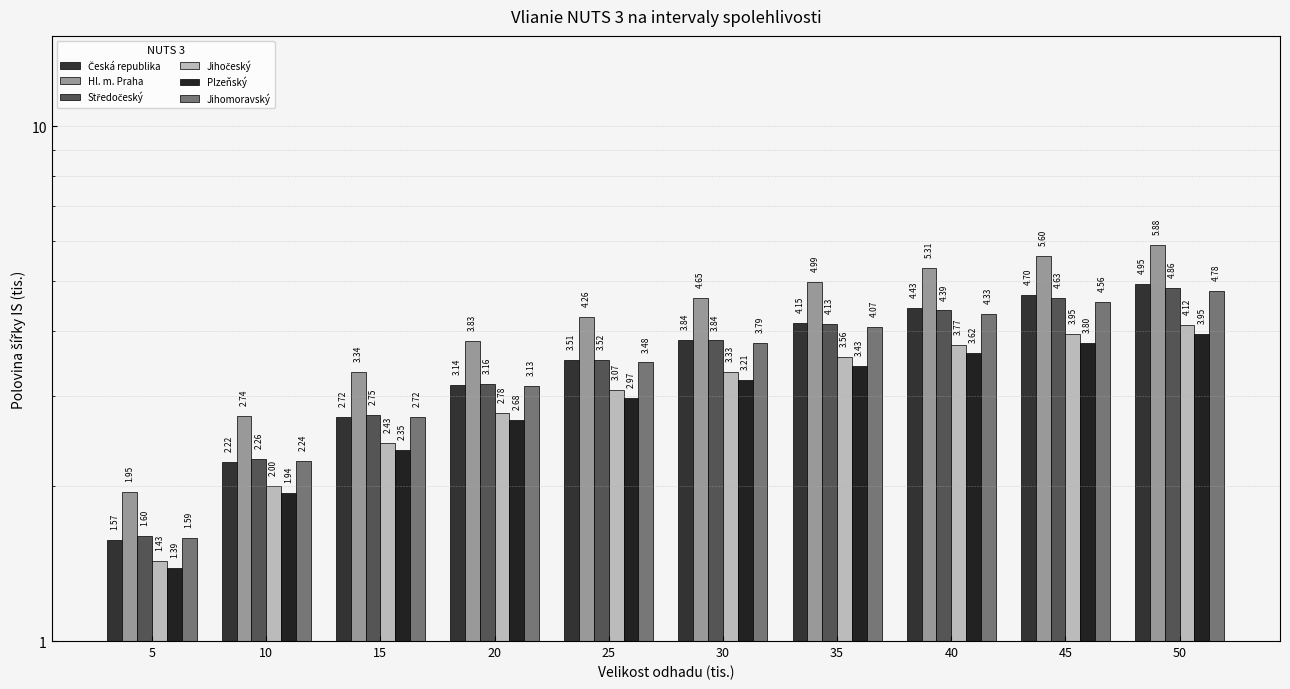

Reading right to left, extract all data points from this chart.

Česká republika: 5.0	4.7	4.4	4.1	3.8	3.5	3.1	2.7	2.2	1.6
Hl. m. Praha: 5.9	5.6	5.3	5.0	4.6	4.3	3.8	3.3	2.7	1.9
Středočeský: 4.9	4.6	4.4	4.1	3.8	3.5	3.2	2.8	2.3	1.6
Jihočeský: 4.1	4.0	3.8	3.6	3.3	3.1	2.8	2.4	2.0	1.4
Plzeňský: 3.9	3.8	3.6	3.4	3.2	3.0	2.7	2.4	1.9	1.4
Jihomoravský: 4.8	4.6	4.3	4.1	3.8	3.5	3.1	2.7	2.2	1.6